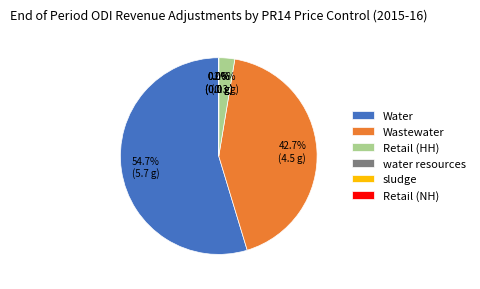

Count the number of slices in the pie.

6